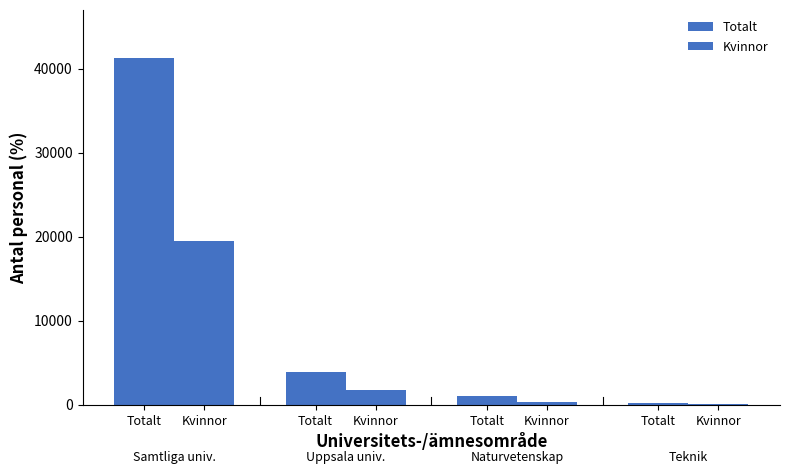

Are the bars grouped side by side (vs. stacked)?

Yes